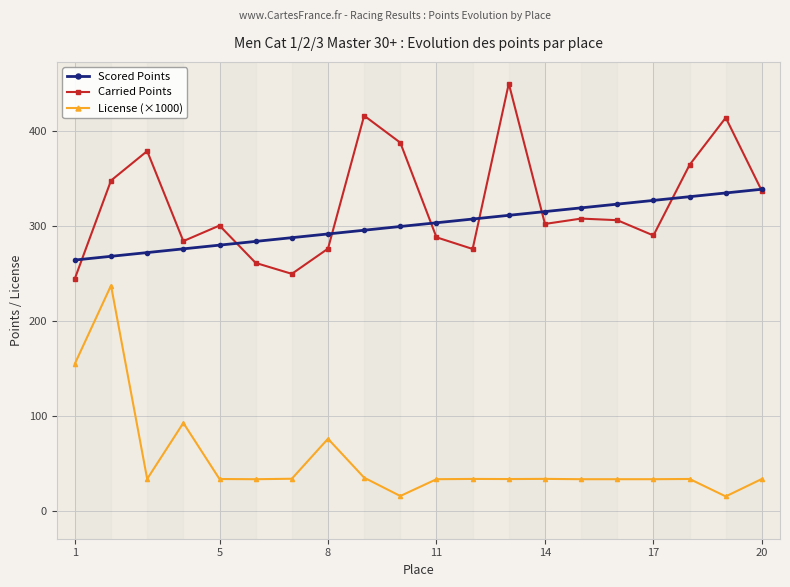

How many data points in Scored Points are above 303?

10